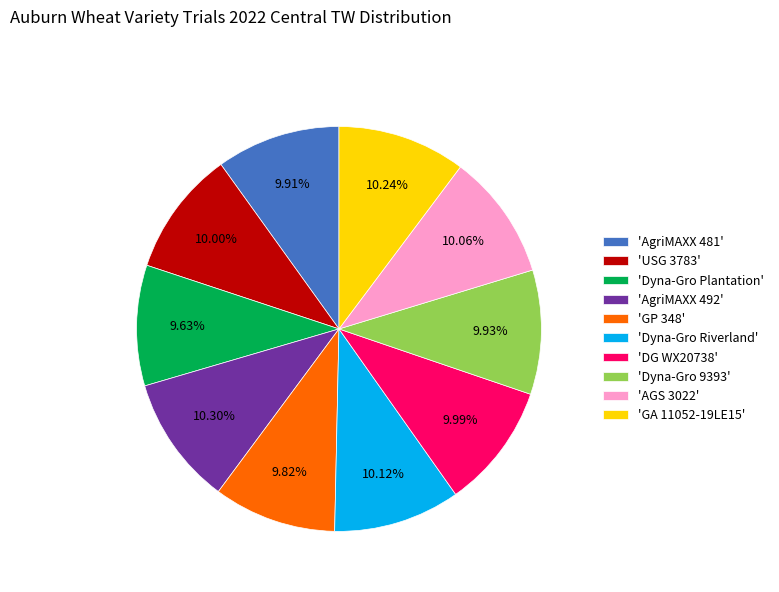

Is there a majority slice in this chart?

No